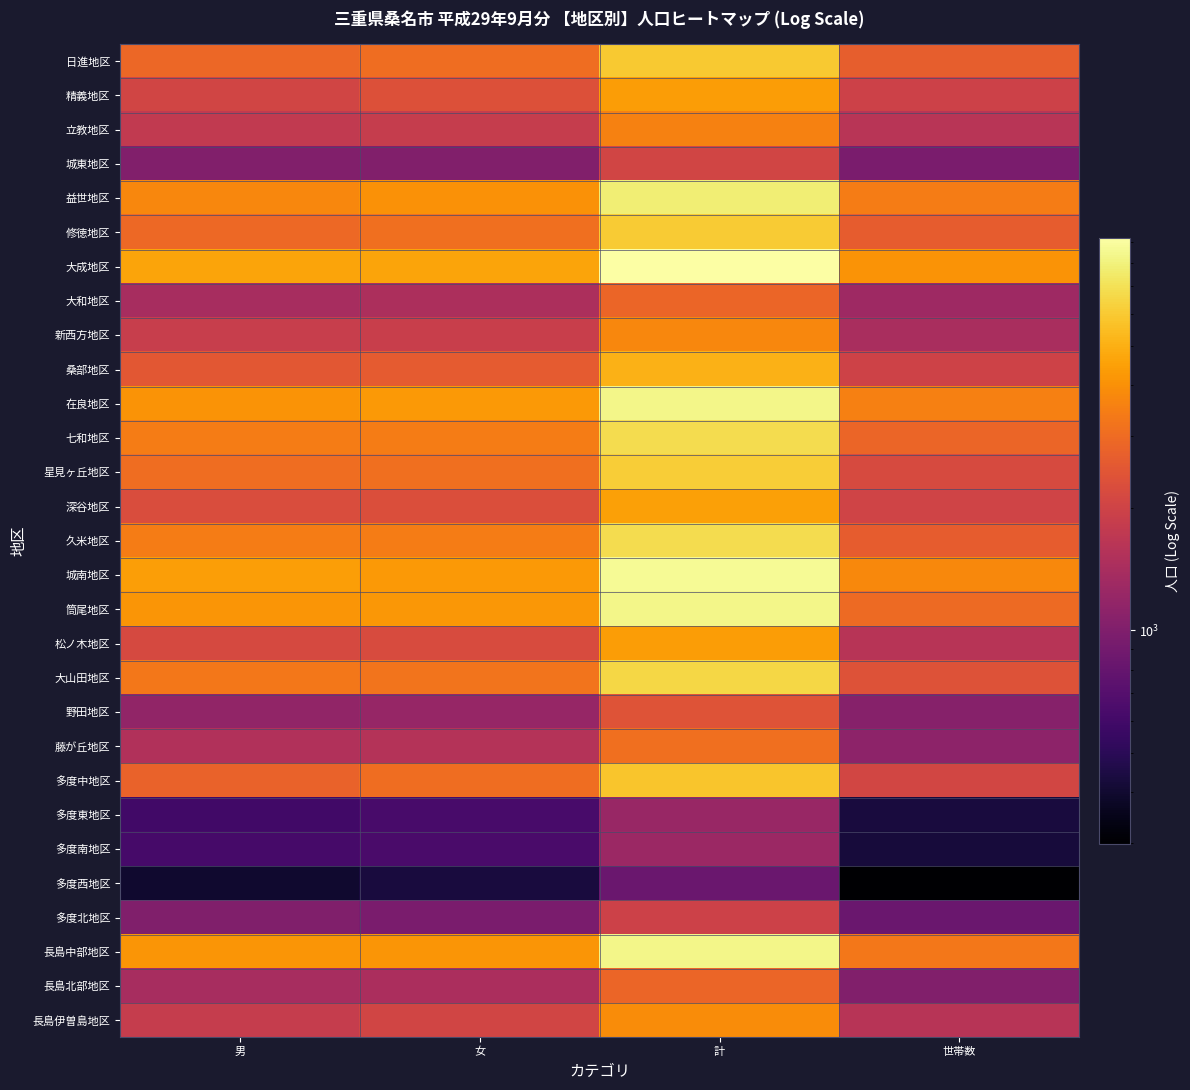

Reading left to right, transcribe all the data shown in this chart.

日進地区: 男=2880	女=3044	計=5924	世帯数=2673
精義地区: 男=2033	女=2338	計=4371	世帯数=1970
立教地区: 男=1751	女=1824	計=3575	世帯数=1625
城東地区: 男=1015	女=1024	計=2039	世帯数=947
益世地区: 男=3736	女=4057	計=7793	世帯数=3445
修徳地区: 男=2943	女=3077	計=6020	世帯数=2628
大成地区: 男=4595	女=4610	計=9205	世帯数=4082
大和地区: 男=1406	女=1459	計=2865	世帯数=1288
新西方地区: 男=1859	女=1875	計=3734	世帯数=1416
桑部地区: 男=2502	女=2595	計=5097	世帯数=1999
在良地区: 男=4074	女=4260	計=8334	世帯数=3549
七和地区: 男=3424	女=3420	計=6844	世帯数=2851
星見ヶ丘地区: 男=3035	女=3078	計=6113	世帯数=2176
深谷地区: 男=2237	女=2272	計=4509	世帯数=2022
久米地区: 男=3422	女=3420	計=6842	世帯数=2646
城南地区: 男=4444	女=4256	計=8700	世帯数=3767
筒尾地区: 男=4167	女=4192	計=8359	世帯数=2967
松ノ木地区: 男=2165	女=2209	計=4374	世帯数=1599
大山田地区: 男=3297	女=3212	計=6509	世帯数=2379
野田地区: 男=1169	女=1214	計=2383	世帯数=1056
藤が丘地区: 男=1527	女=1564	計=3091	世帯数=1119
多度中地区: 男=2771	女=3045	計=5816	世帯数=2058
多度東地区: 男=599	女=632	計=1231	世帯数=432
多度南地区: 男=622	女=638	計=1260	世帯数=424
多度西地区: 男=399	女=432	計=831	世帯数=299
多度北地区: 男=998	女=956	計=1954	世帯数=834
長島中部地区: 男=4166	女=4132	計=8298	世帯数=3293
長島北部地区: 男=1400	女=1438	計=2838	世帯数=1018
長島伊曽島地区: 男=1831	女=2037	計=3868	世帯数=1609